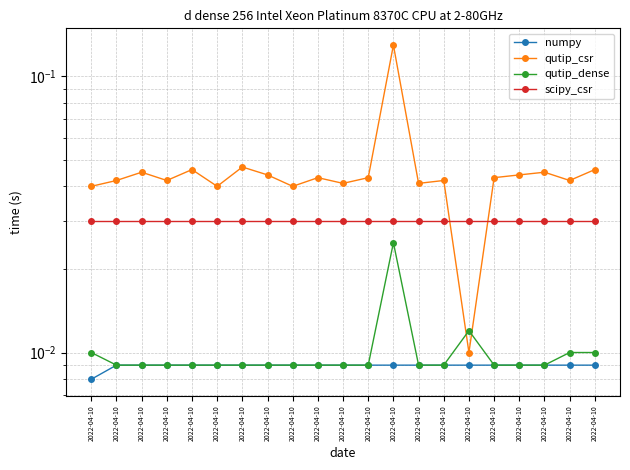

At which category does qutip_csr reach its first local peak?

2022-04-10